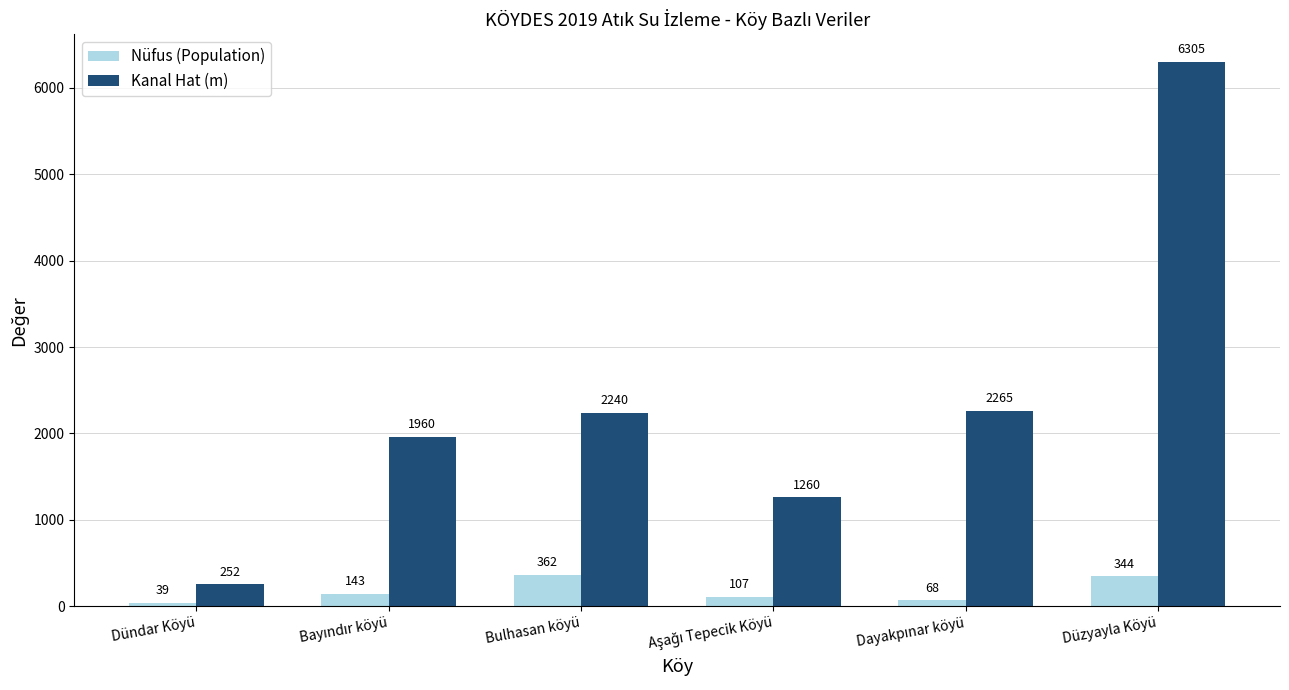

How many values in the Kanal Hat (m) series are below 2240?

3